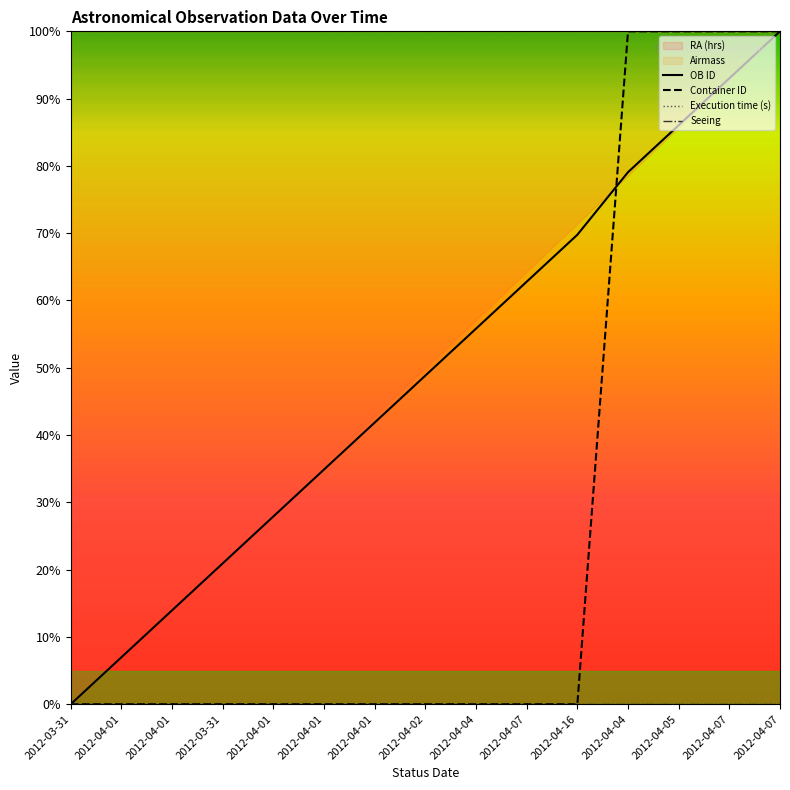

Which category has the highest value in the Container ID series?

2012-04-04